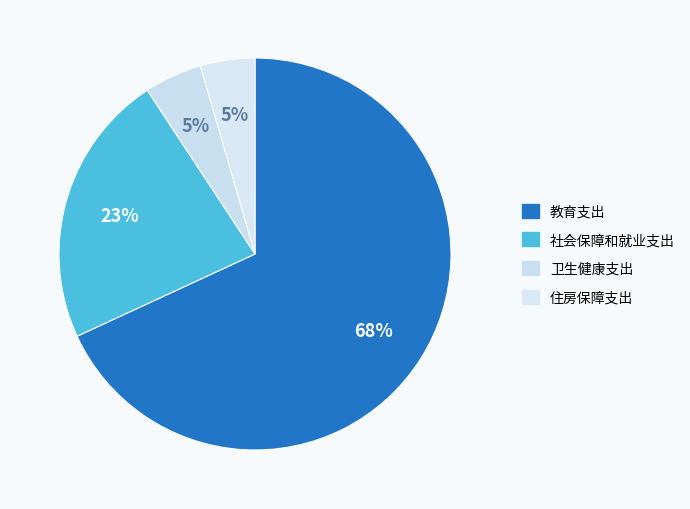

What percentage is NOT represented by 住房保障支出?

95.5%